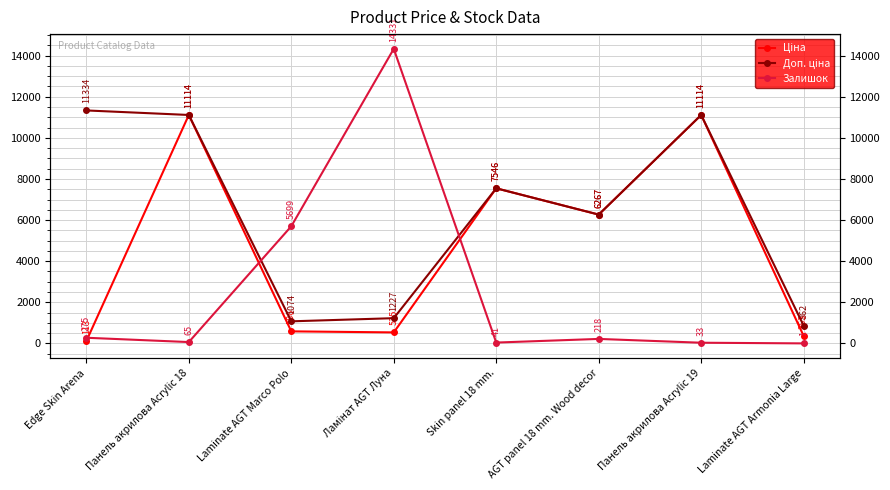

Is the value of Залишок at Skin panel 18 mm. greater than the value of Ціна at Ламінат AGT Луна?

No